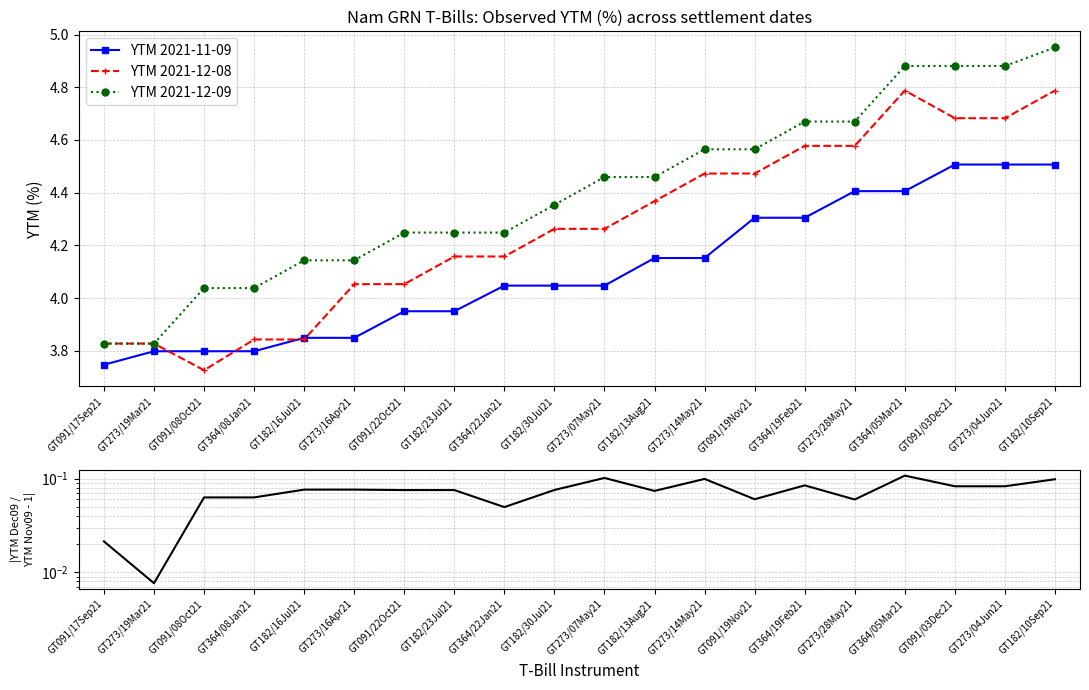

Reading right to left, list all the values displayed in this chart.

YTM 2021-11-09: GT182/10Sep21=4.5	GT273/04Jun21=4.5	GT091/03Dec21=4.5	GT364/05Mar21=4.4	GT273/28May21=4.4	GT364/19Feb21=4.3	GT091/19Nov21=4.3	GT273/14May21=4.2	GT182/13Aug21=4.2	GT273/07May21=4.0	GT182/30Jul21=4.0	GT364/22Jan21=4.0	GT182/23Jul21=4.0	GT091/22Oct21=4.0	GT273/16Apr21=3.8	GT182/16Jul21=3.8	GT364/08Jan21=3.8	GT091/08Oct21=3.8	GT273/19Mar21=3.8	GT091/17Sep21=3.7
YTM 2021-12-08: GT182/10Sep21=4.8	GT273/04Jun21=4.7	GT091/03Dec21=4.7	GT364/05Mar21=4.8	GT273/28May21=4.6	GT364/19Feb21=4.6	GT091/19Nov21=4.5	GT273/14May21=4.5	GT182/13Aug21=4.4	GT273/07May21=4.3	GT182/30Jul21=4.3	GT364/22Jan21=4.2	GT182/23Jul21=4.2	GT091/22Oct21=4.1	GT273/16Apr21=4.1	GT182/16Jul21=3.8	GT364/08Jan21=3.8	GT091/08Oct21=3.7	GT273/19Mar21=3.8	GT091/17Sep21=3.8
YTM 2021-12-09: GT182/10Sep21=5.0	GT273/04Jun21=4.9	GT091/03Dec21=4.9	GT364/05Mar21=4.9	GT273/28May21=4.7	GT364/19Feb21=4.7	GT091/19Nov21=4.6	GT273/14May21=4.6	GT182/13Aug21=4.5	GT273/07May21=4.5	GT182/30Jul21=4.4	GT364/22Jan21=4.2	GT182/23Jul21=4.2	GT091/22Oct21=4.2	GT273/16Apr21=4.1	GT182/16Jul21=4.1	GT364/08Jan21=4.0	GT091/08Oct21=4.0	GT273/19Mar21=3.8	GT091/17Sep21=3.8
|YTM Dec09 / YTM Nov09 - 1|: GT182/10Sep21=0.1	GT273/04Jun21=0.1	GT091/03Dec21=0.1	GT364/05Mar21=0.1	GT273/28May21=0.1	GT364/19Feb21=0.1	GT091/19Nov21=0.1	GT273/14May21=0.1	GT182/13Aug21=0.1	GT273/07May21=0.1	GT182/30Jul21=0.1	GT364/22Jan21=0.0	GT182/23Jul21=0.1	GT091/22Oct21=0.1	GT273/16Apr21=0.1	GT182/16Jul21=0.1	GT364/08Jan21=0.1	GT091/08Oct21=0.1	GT273/19Mar21=0.0	GT091/17Sep21=0.0